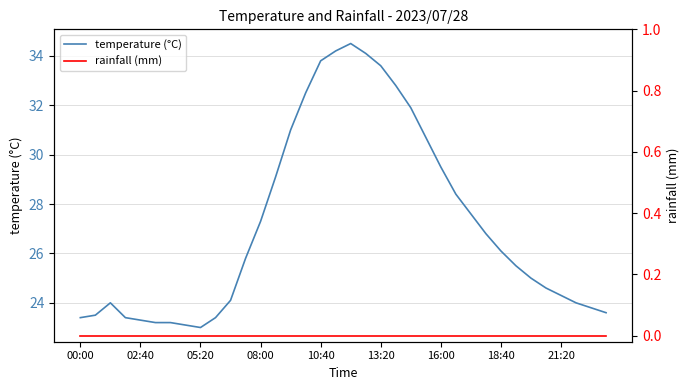

How many lines are shown in the chart?

2